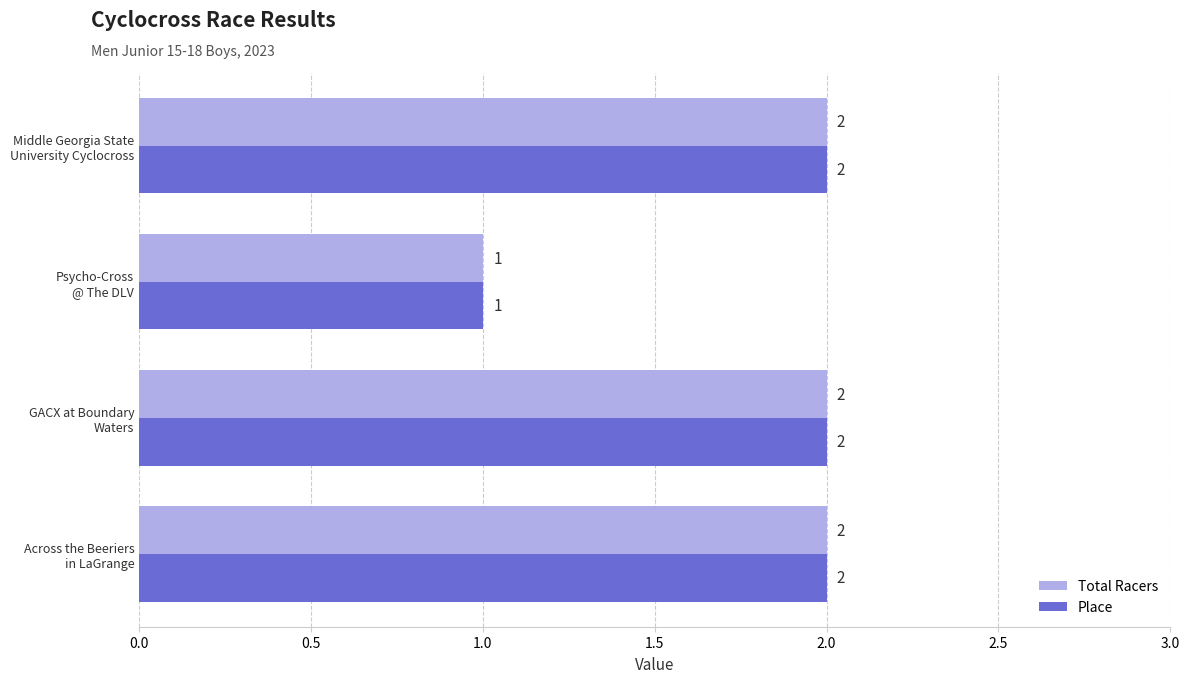

How many data points in Total Racers are less than 2?

1